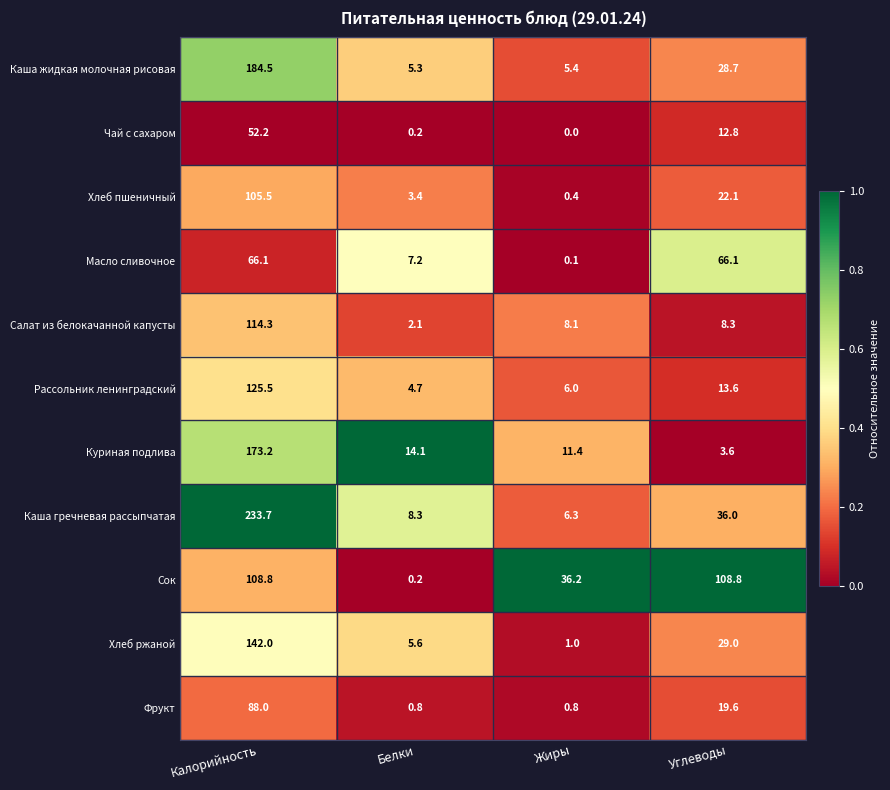

Rank the series by their maximum value, from highest to lowest.

Каша гречневая рассыпчатая, Каша жидкая молочная рисовая, Куриная подлива, Хлеб ржаной, Рассольник ленинградский, Салат из белокачанной капусты, Сок, Хлеб пшеничный, Фрукт, Масло сливочное, Чай с сахаром